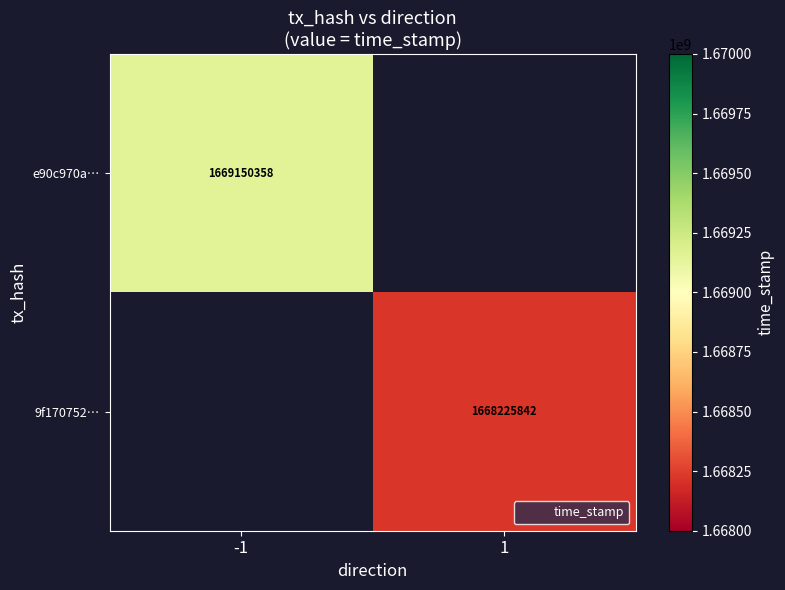

What is the greatest value displayed?

1669150358.0